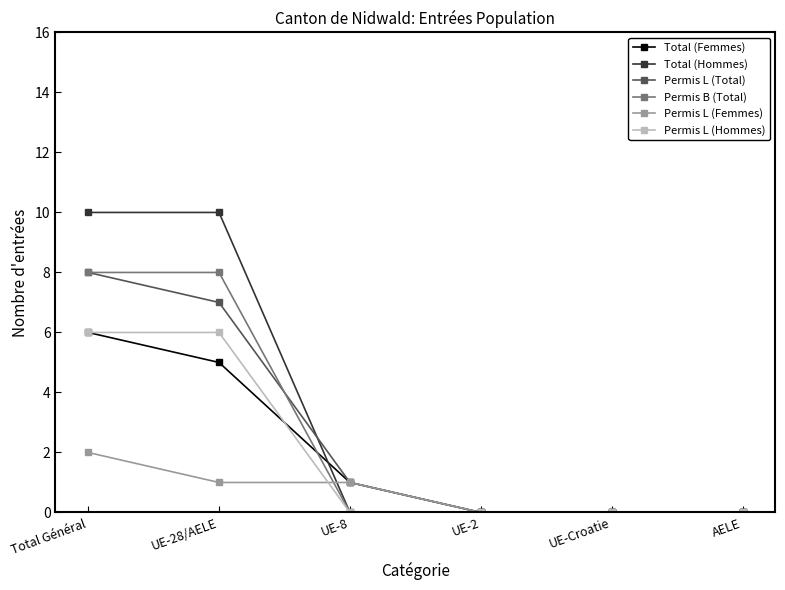

What is the value of the Permis B (Total) point at the 1st from the left?

8